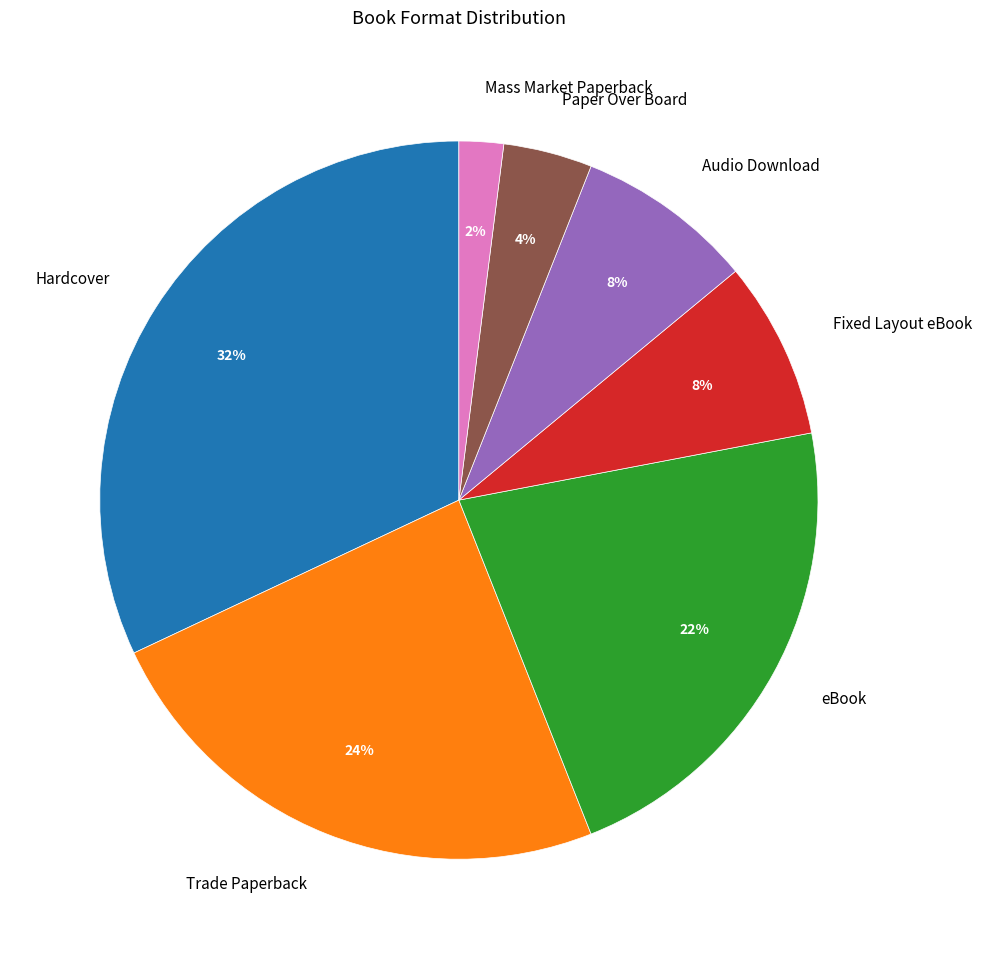

Does eBook account for over 50% of the chart?

No